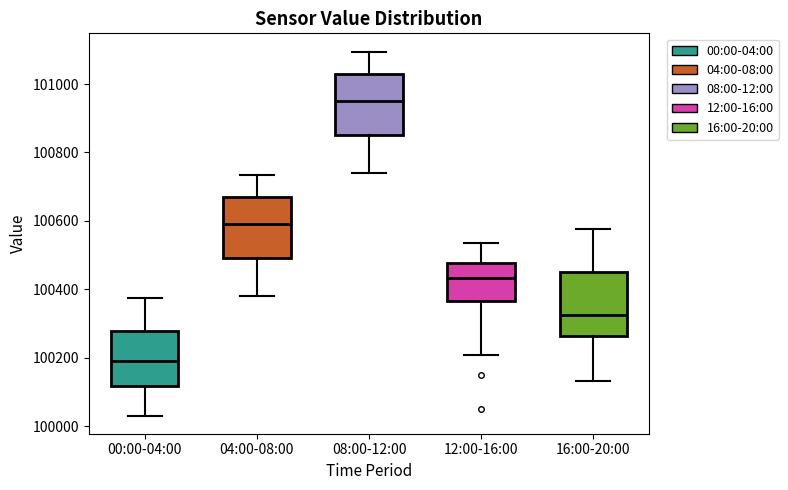

Which box's median line is the lowest?

00:00-04:00